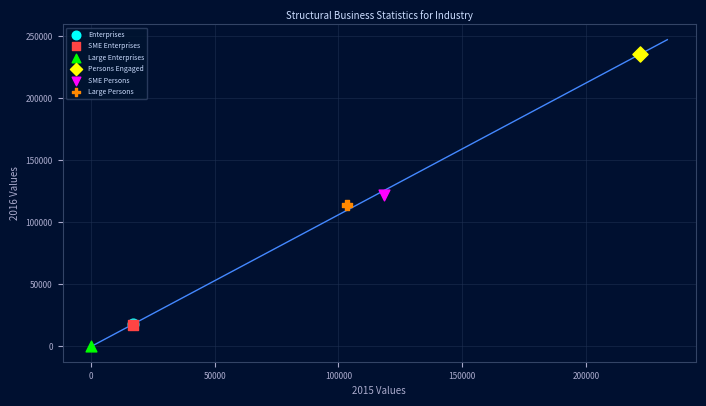

Which series contains the highest Y value?

Persons Engaged